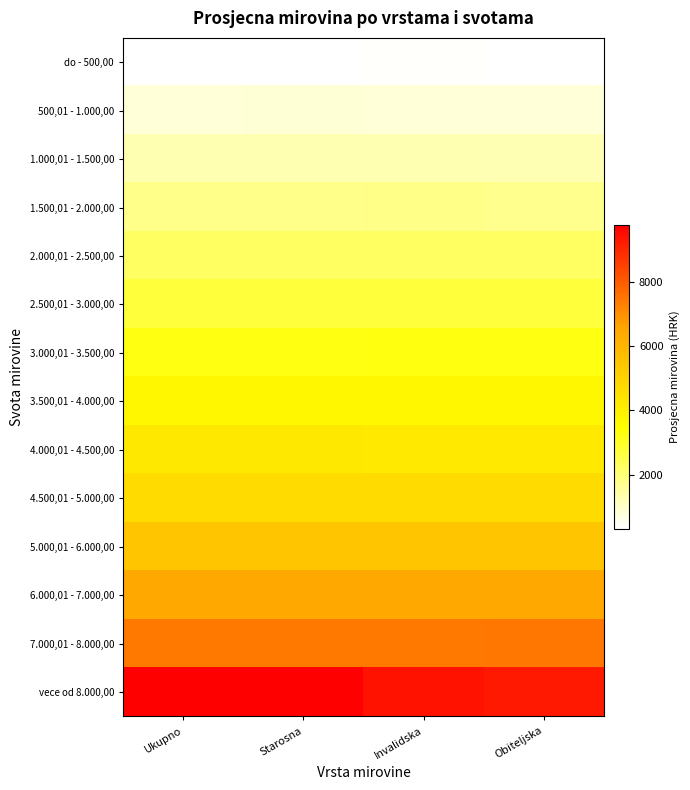

What is the total value across all series at Starosna?

54288.3